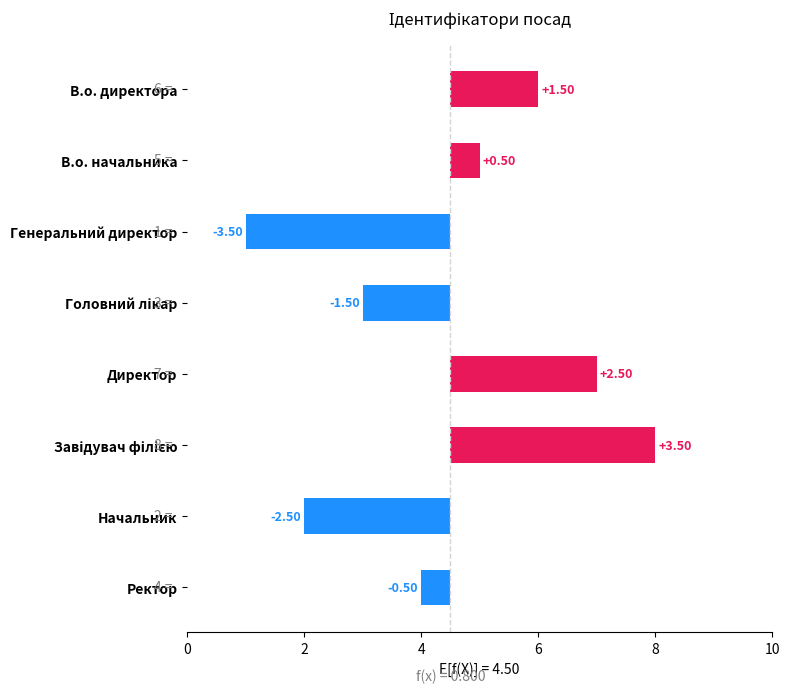

Reading right to left, extract all data points from this chart.

-0.5	-2.5	3.5	2.5	-1.5	-3.5	0.5	1.5